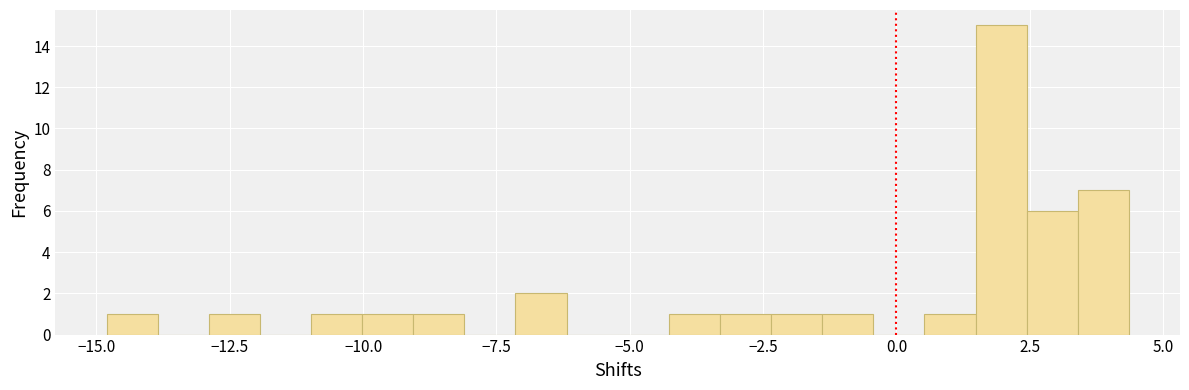

Around what value on the x-axis is the tallest bar? Give the approximate position of its centre, as read against the axis.

2.0